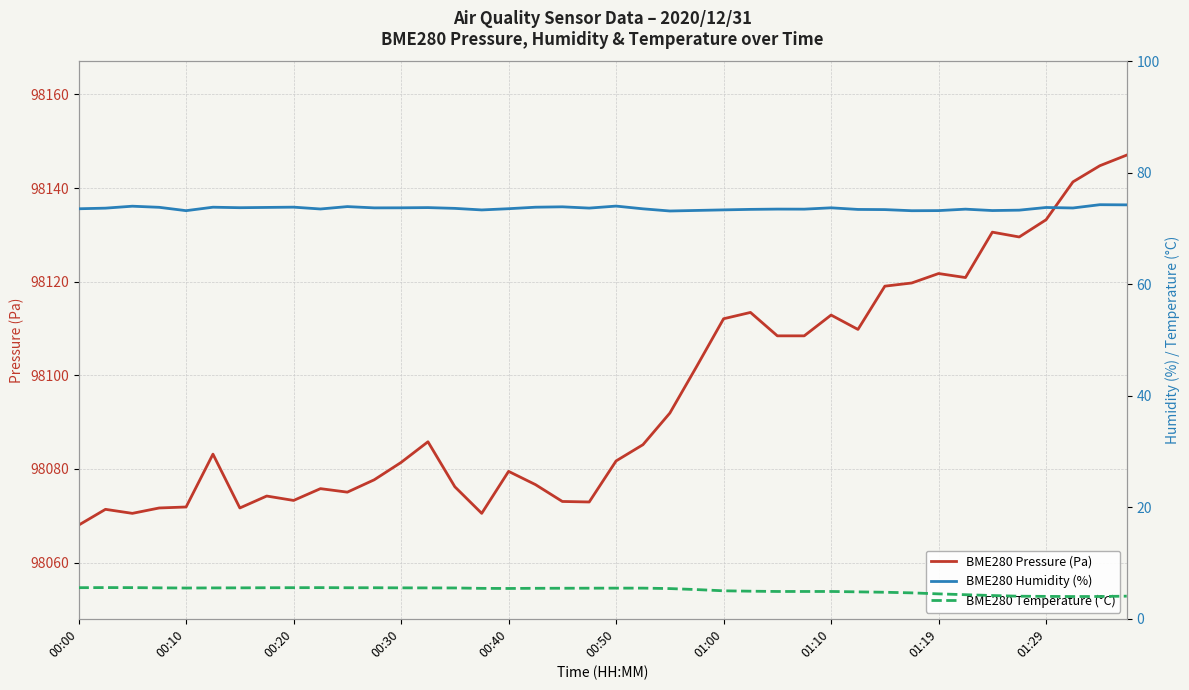

True or false: BME280 Pressure (Pa) and BME280 Temperature (°C) cross at least once.

False